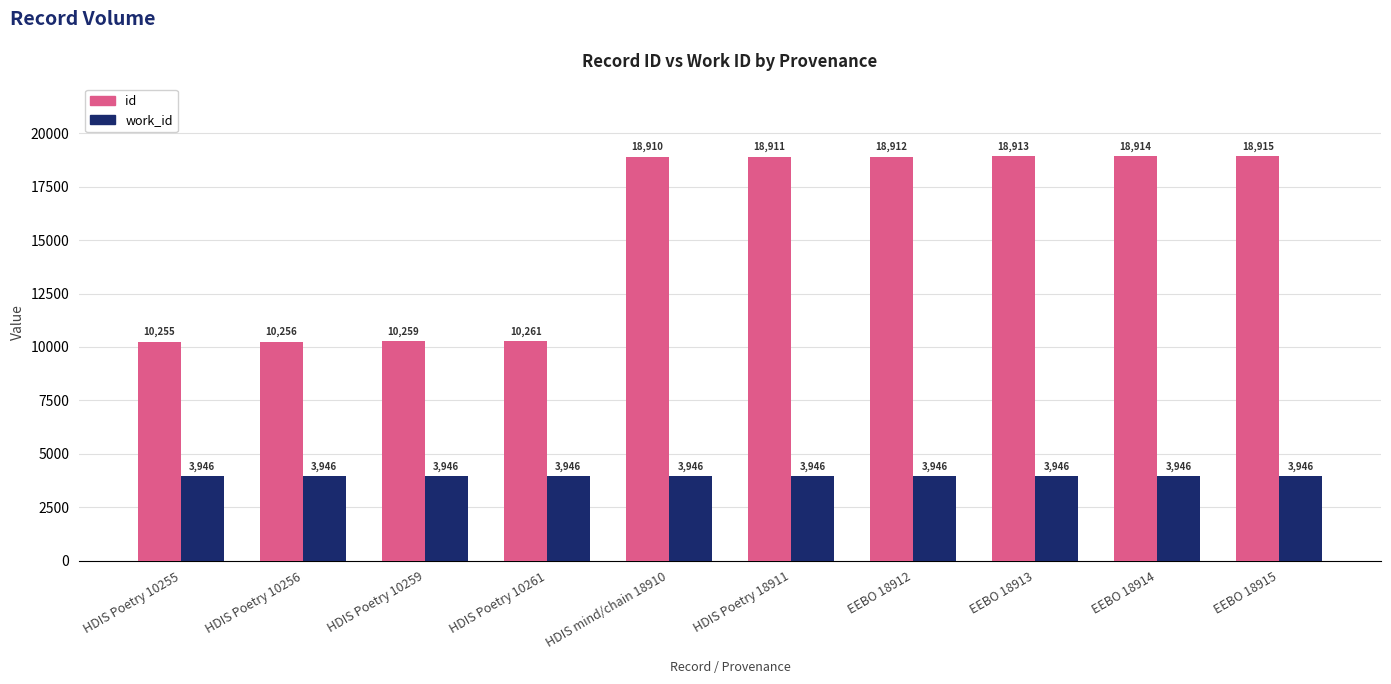

True or false: id has a value of 17290 at HDIS Poetry 10259.

False